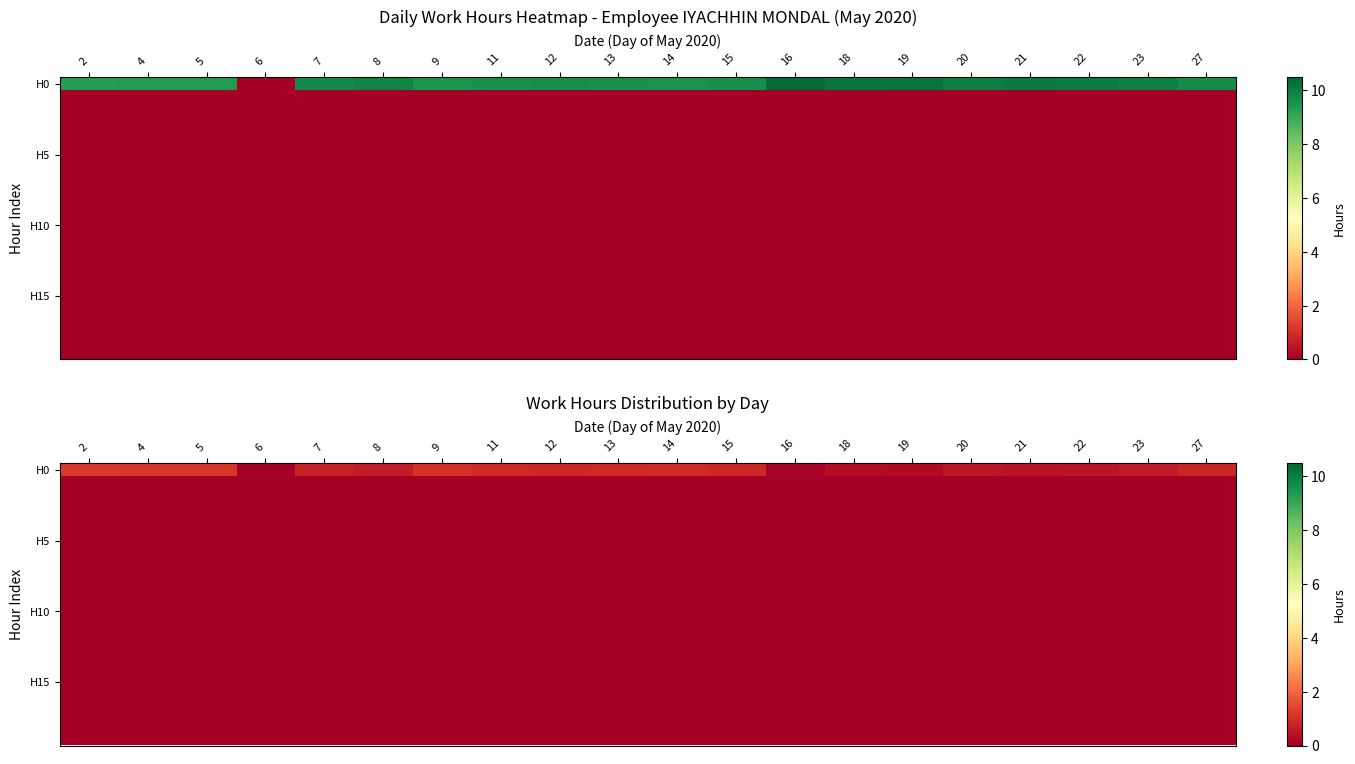

Is the value of H5 at 16 greater than the value of H15 at 8?

No